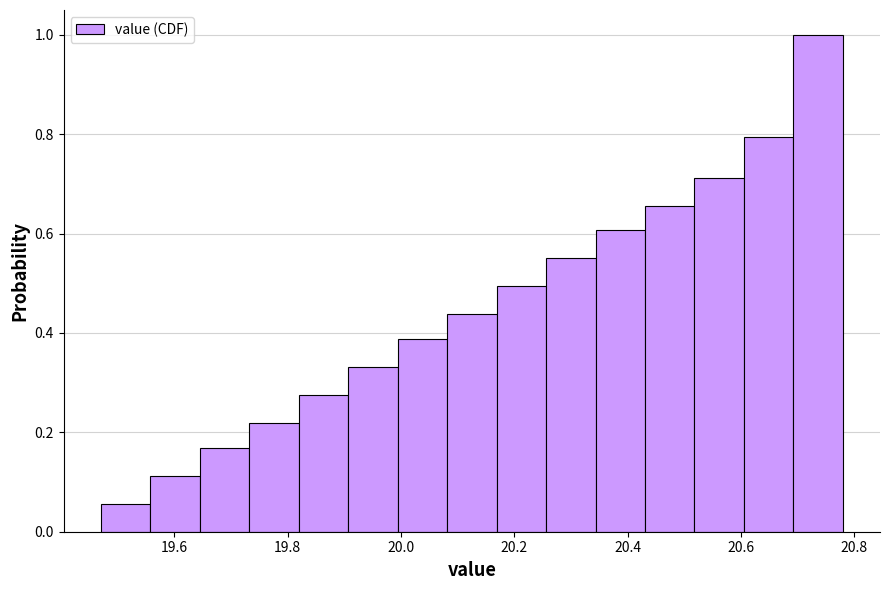

Reading left to right, list every bar in this chart as the range it spans on the x-axis followed by its height. Neither the bar edges nor the heights are printed on the chart, so give them approximately, as read against the axes.

19.48 to 19.56: 0.06
19.56 to 19.64: 0.12
19.64 to 19.74: 0.16
19.74 to 19.82: 0.22
19.82 to 19.90: 0.28
19.90 to 20.00: 0.34
20.00 to 20.08: 0.38
20.08 to 20.16: 0.44
20.16 to 20.26: 0.50
20.26 to 20.34: 0.56
20.34 to 20.44: 0.60
20.44 to 20.52: 0.66
20.52 to 20.60: 0.72
20.60 to 20.70: 0.80
20.70 to 20.78: 1.00